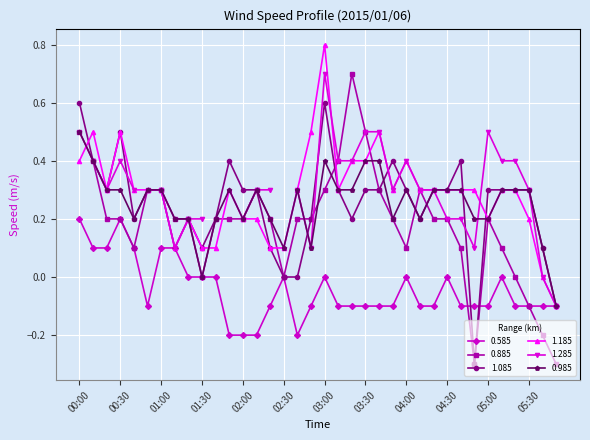

True or false: 1.085 has more than 0 points higher than both neighbors.

True